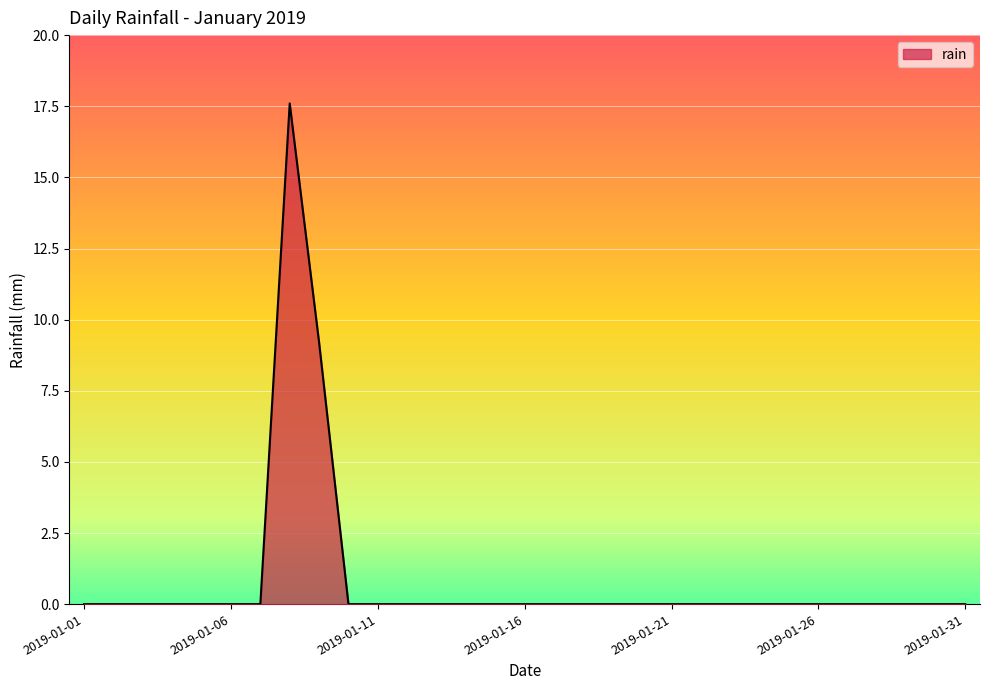

What is the greatest value displayed?

17.6